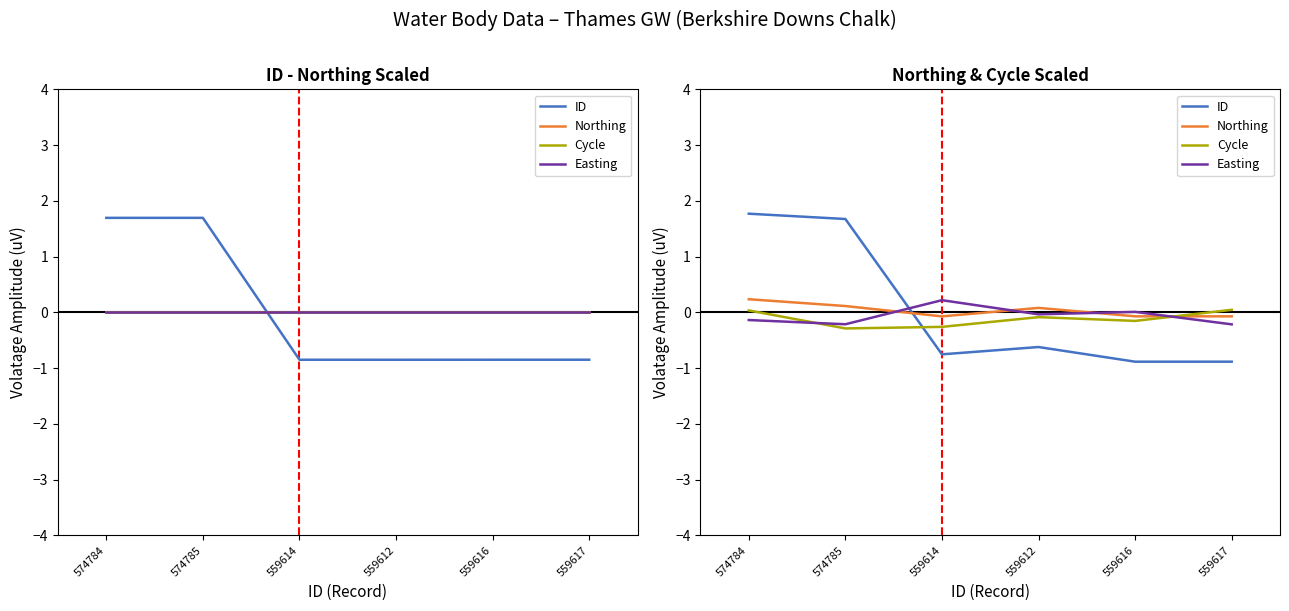

How many interior local valleys does the ID series have?

2